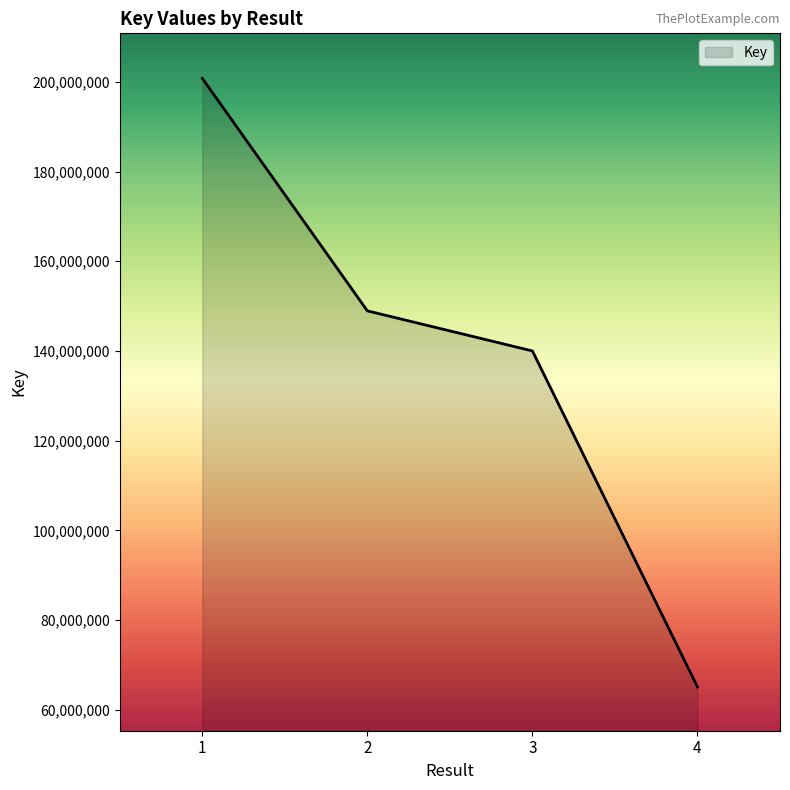

What is the change in value from 1 to 2?

-51840899